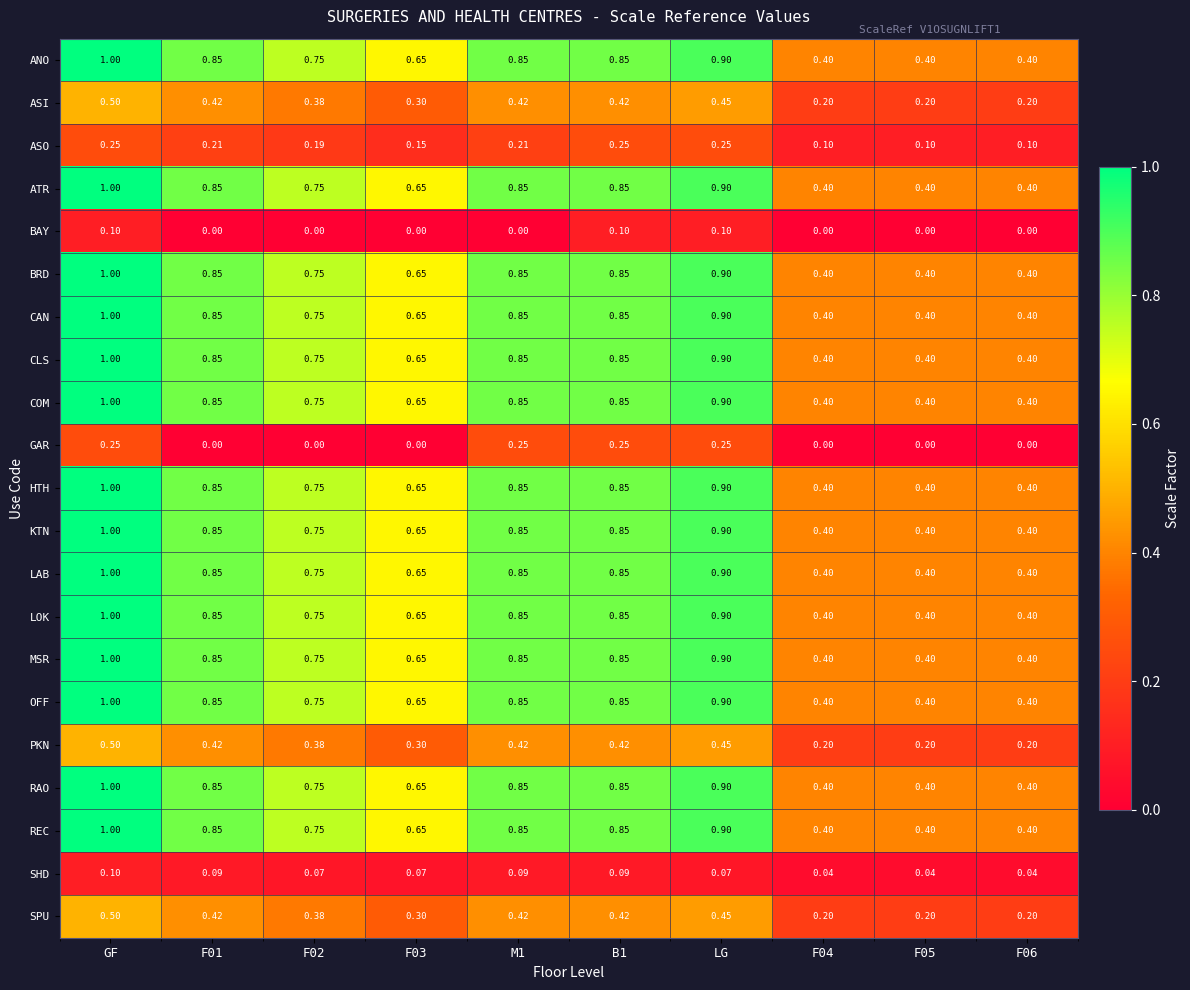

Is the value of ASI at F03 greater than the value of REC at LG?

No